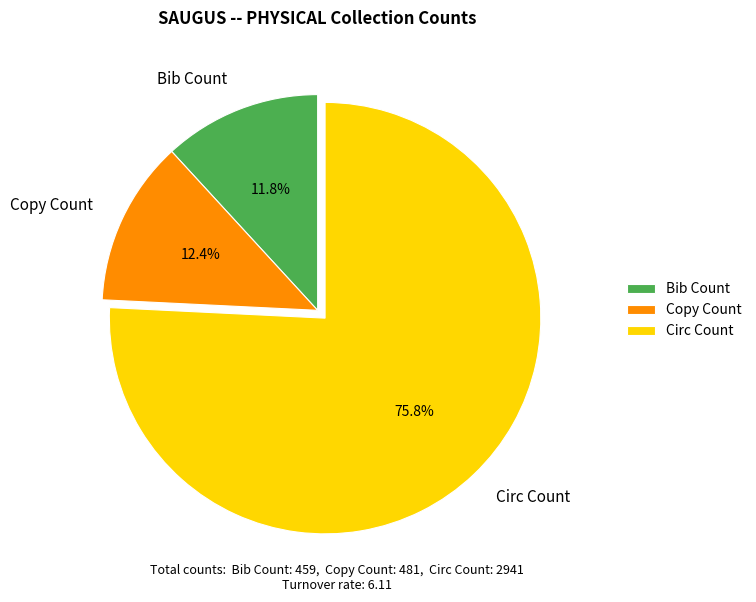

How many slices are in this pie chart?

3